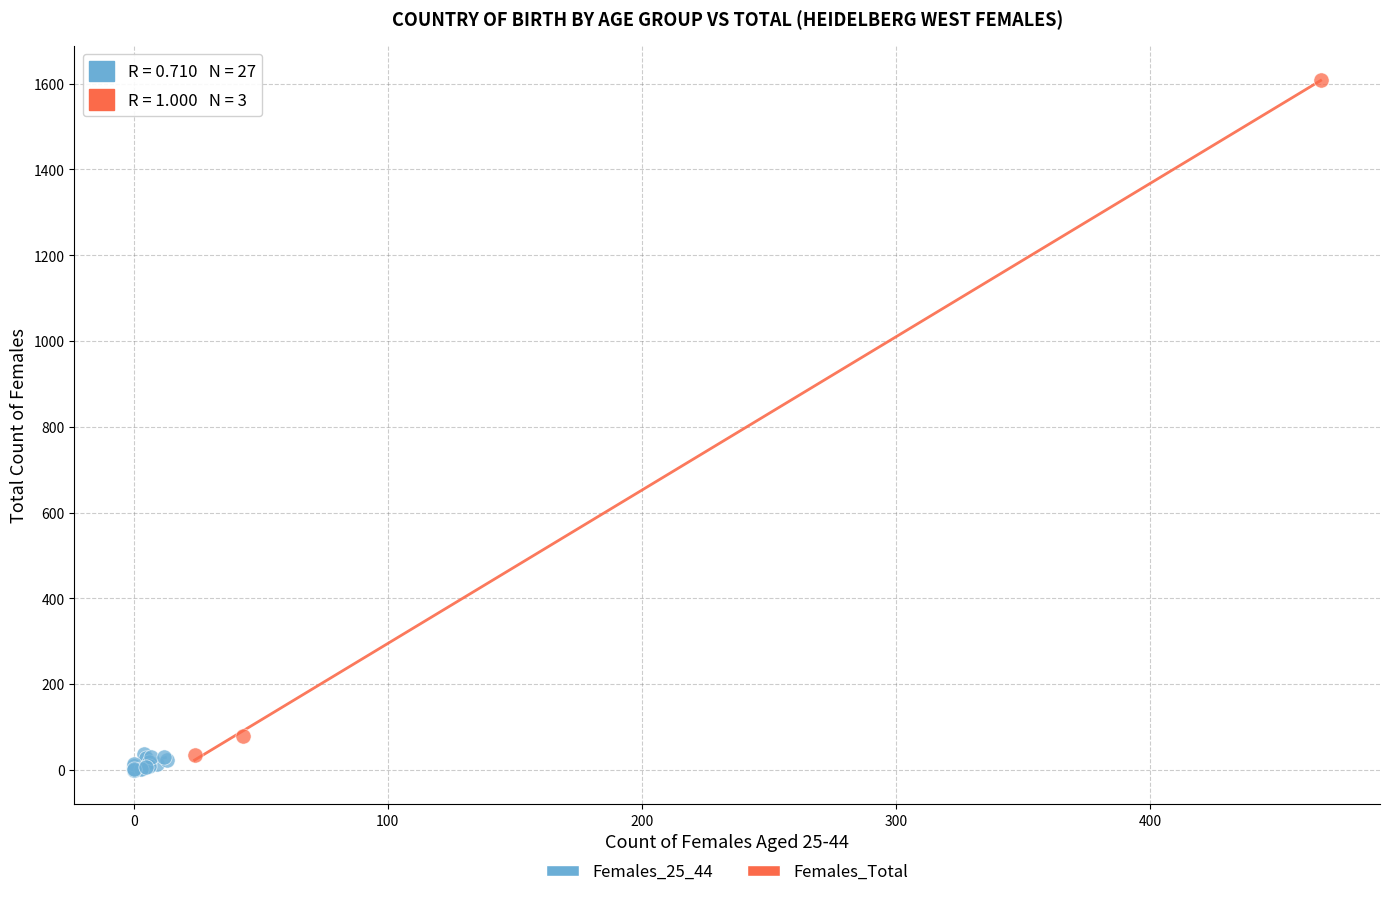

Which series reaches the maximum Y coordinate?

Females_Total